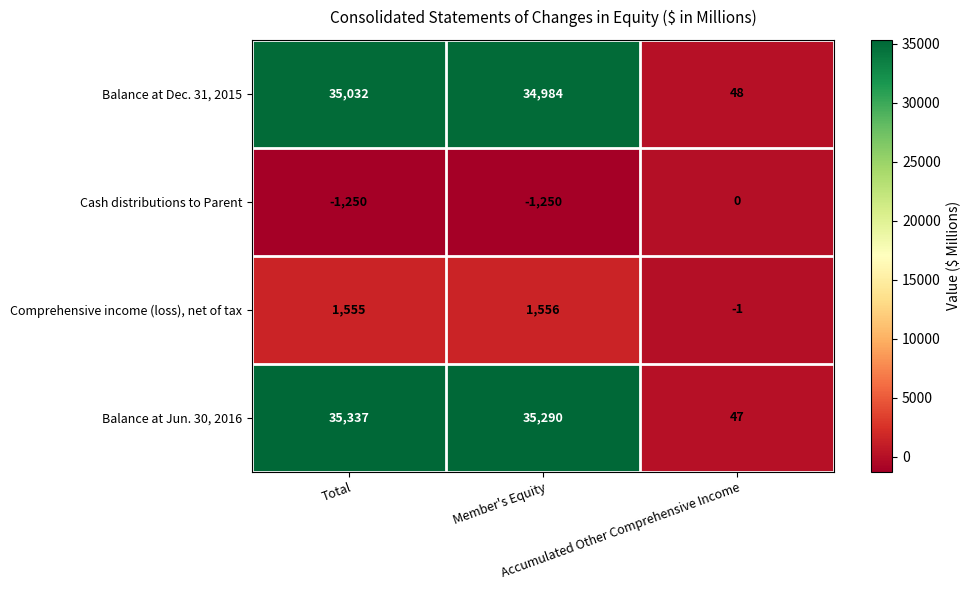

Which series has the largest range (max minus min)?

Balance at Jun. 30, 2016